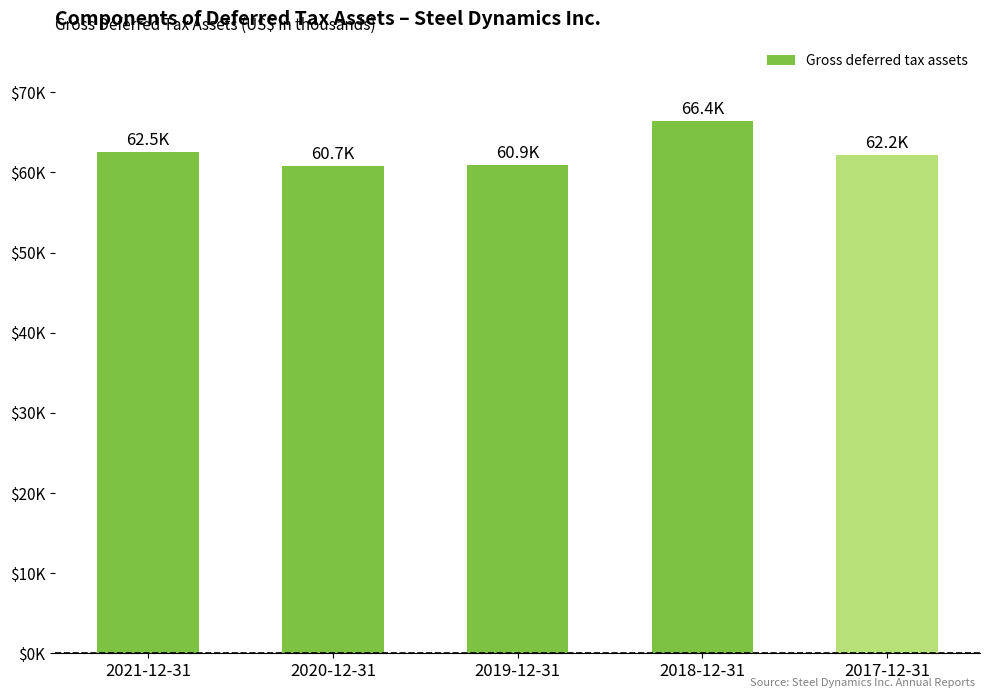

Which has a higher value, 2021-12-31 or 2019-12-31?

2021-12-31